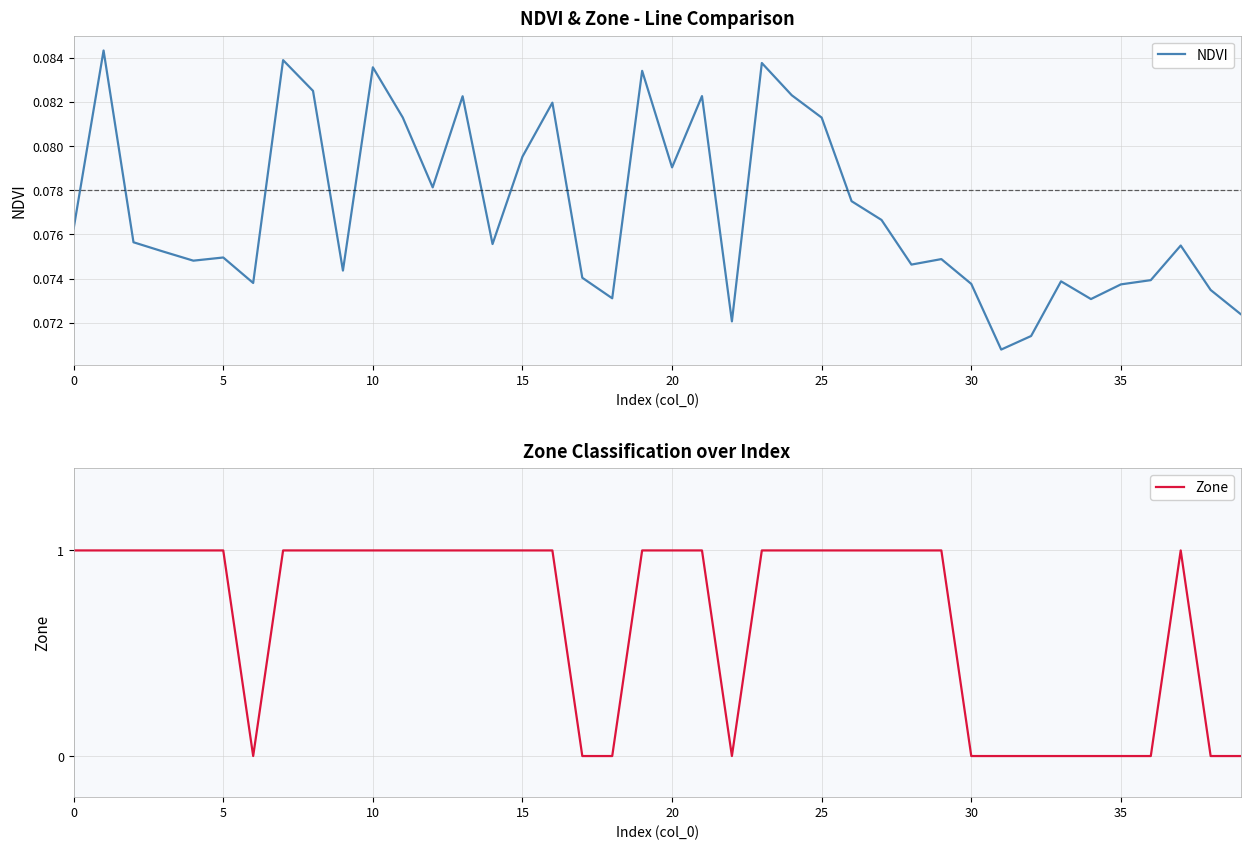

Rank the series by their maximum value, from highest to lowest.

Zone, NDVI